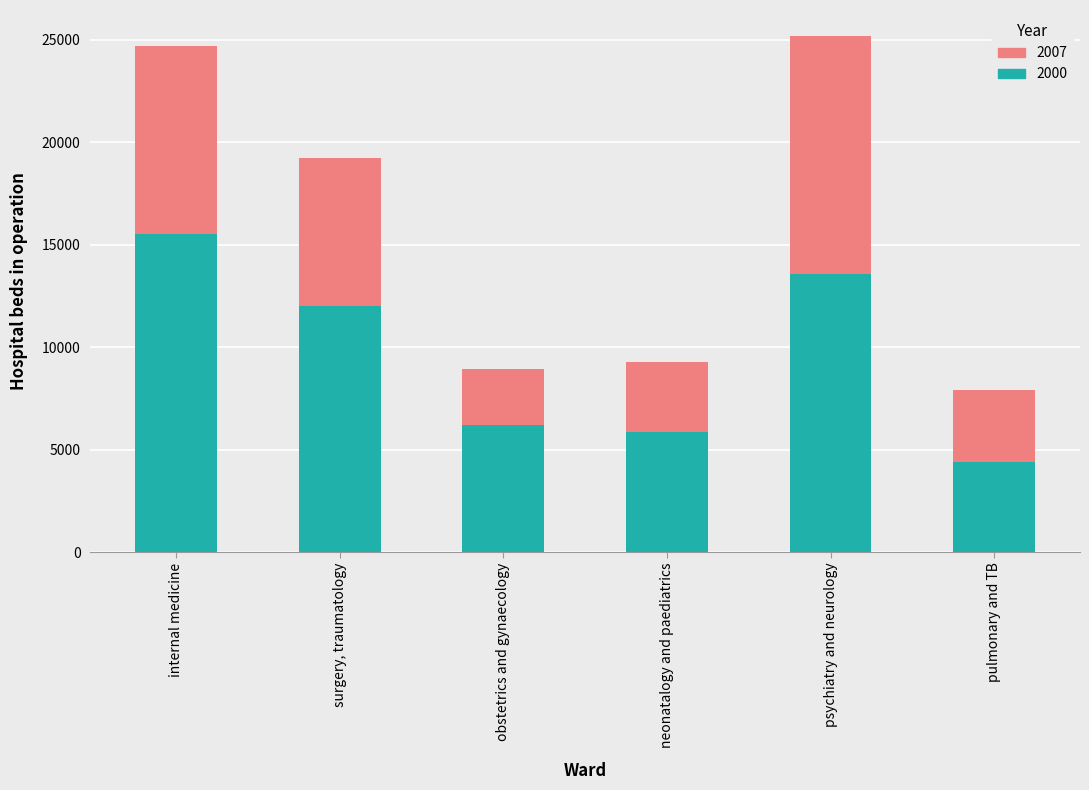

How many categories are shown in the chart?

6